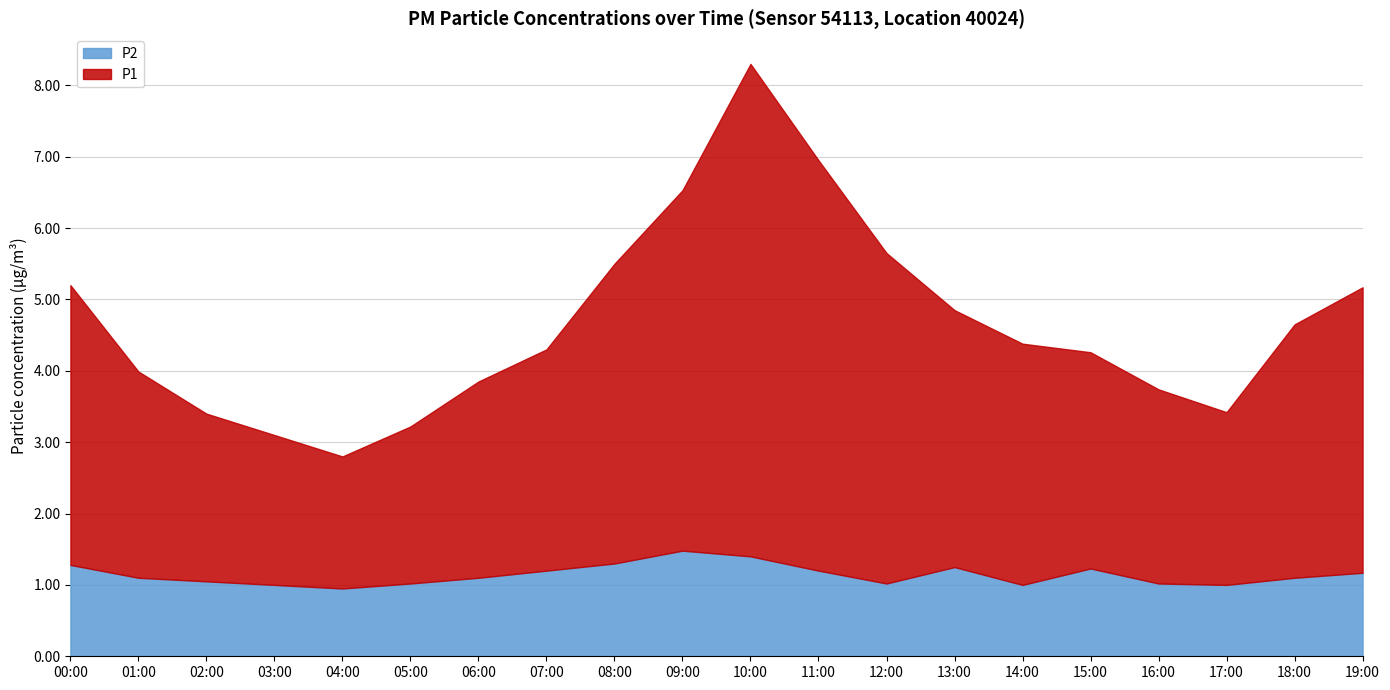

True or false: P2 and P1 cross at least once.

False